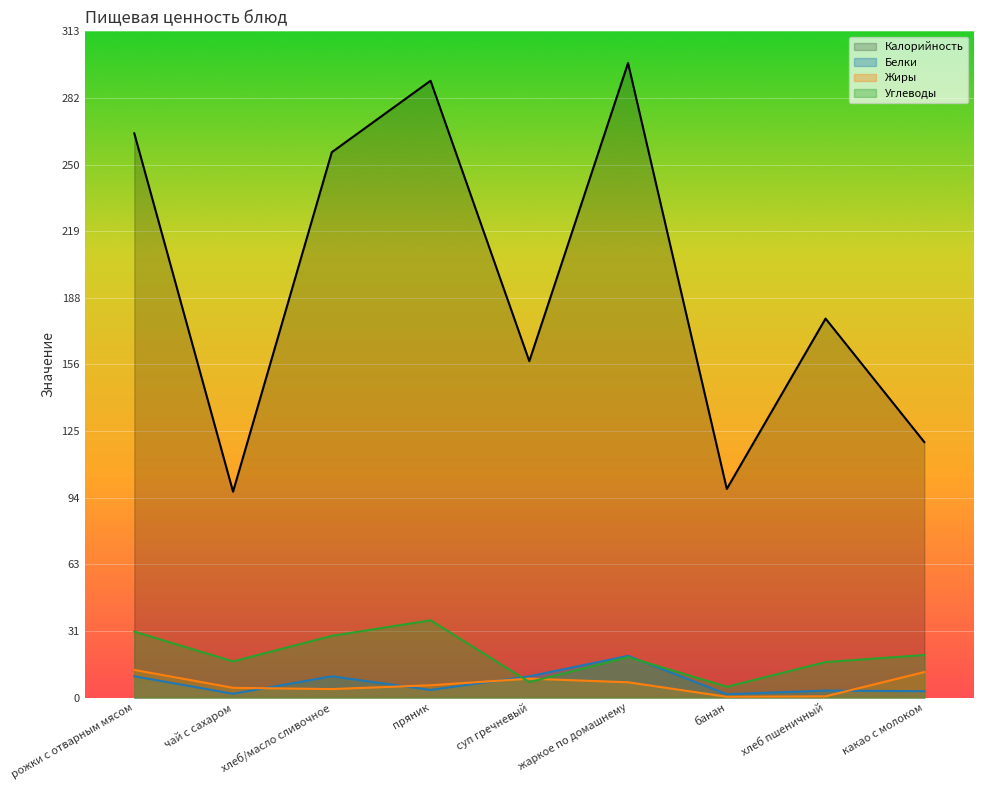

What is the spread (max minus min) of values at хлеб/масло сливочное?

252.1